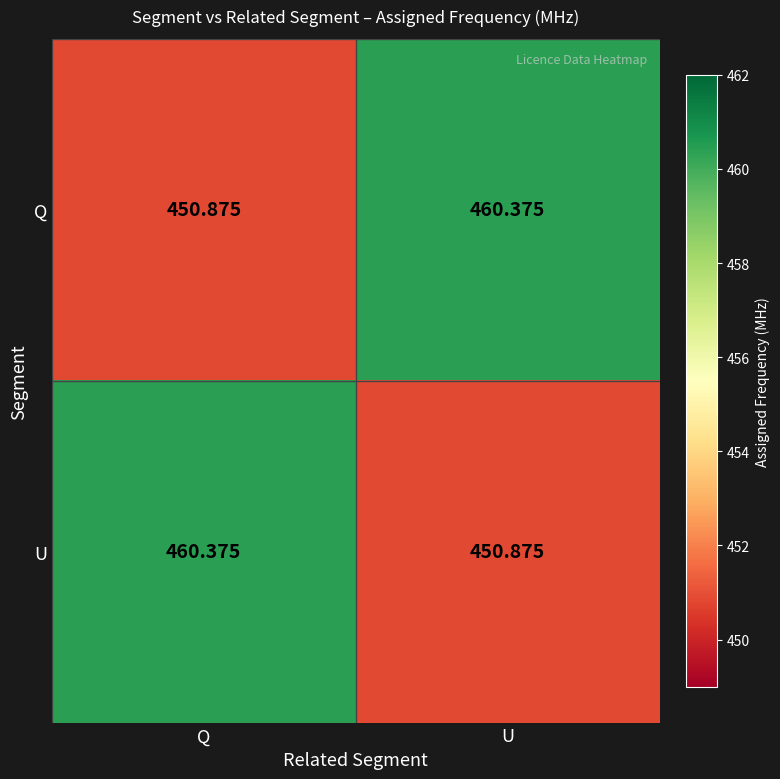

At which label is U closest to 455?

U